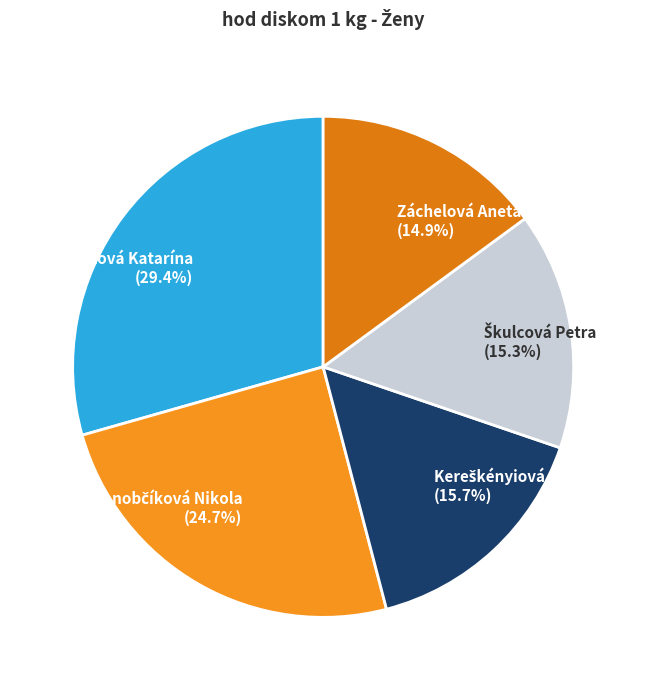

What is the largest slice in the pie chart?

Marettová Katarína